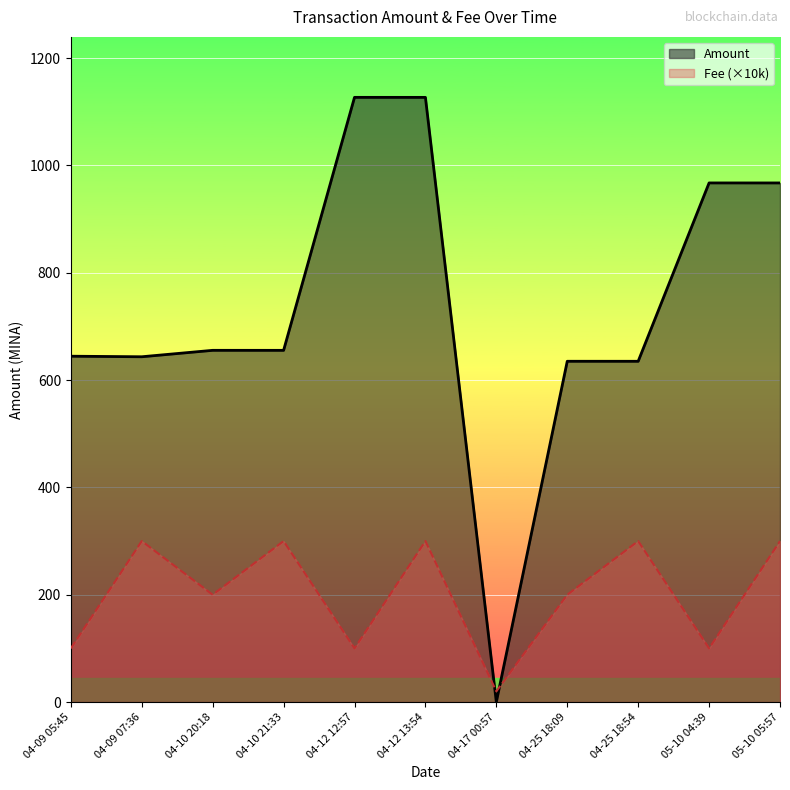

Reading left to right, extract all data points from this chart.

Amount: 644.5	643.5	655.5	655.5	1127.0	1127.0	0.0	635.1	635.1	967.5	967.5
Fee (×10k): 100.0	300.0	200.0	300.0	100.0	300.0	20.0	200.0	300.0	100.0	300.0